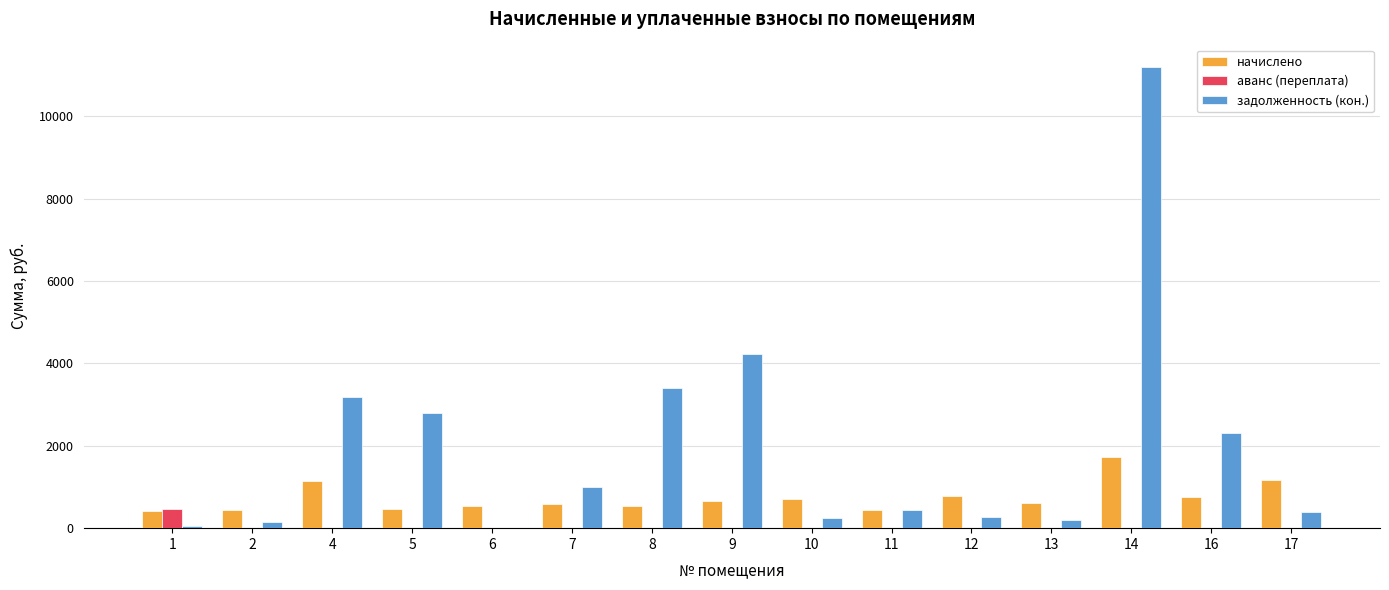

How many data points does each series have?

15